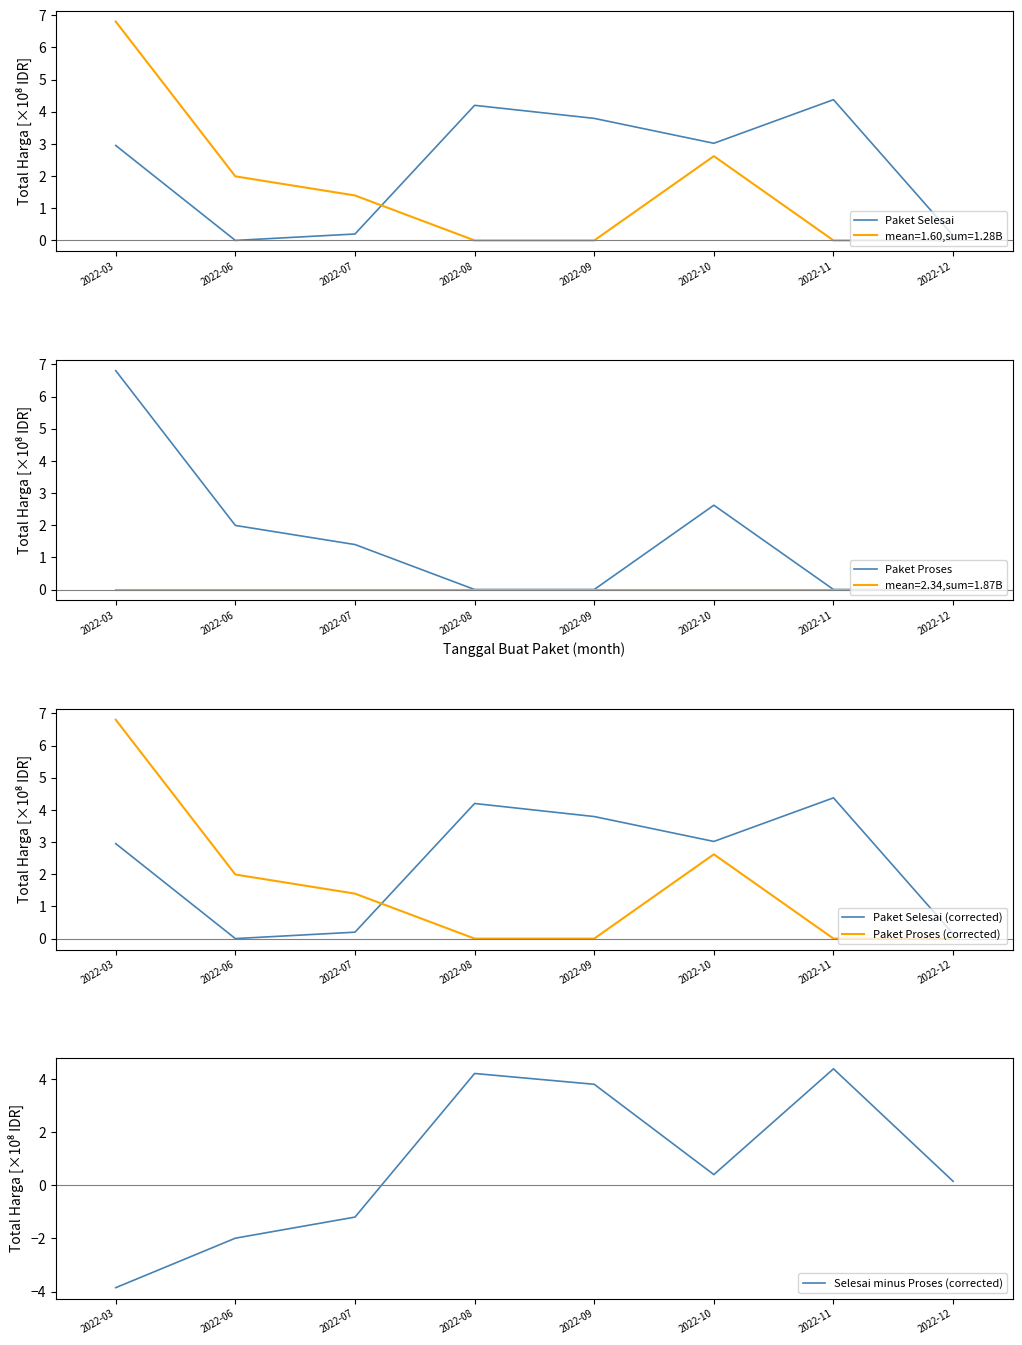

What is the spread (max minus min) of values at 2022-12?

0.1